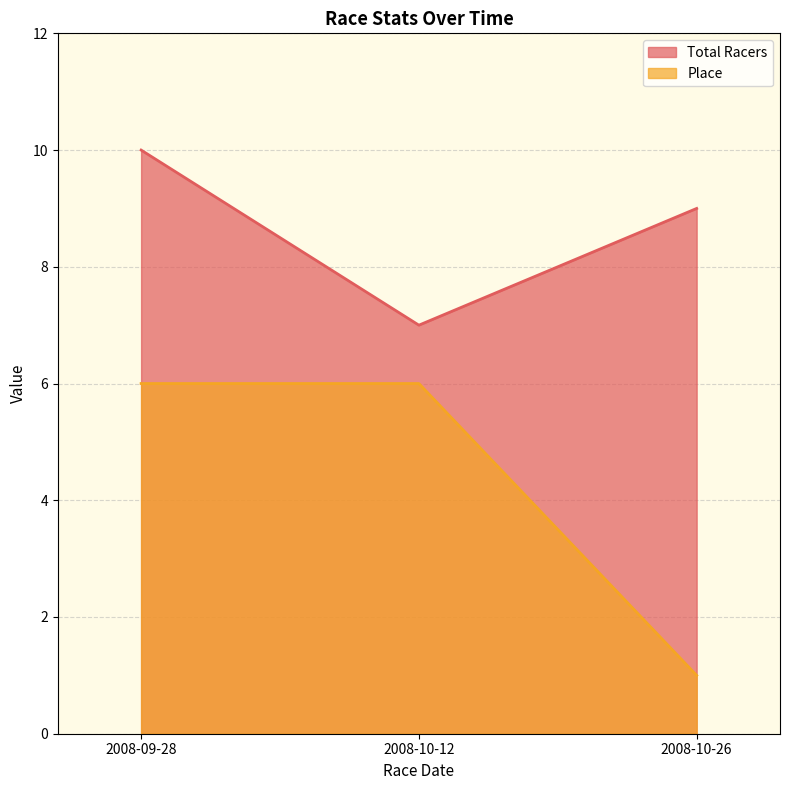

Where is Total Racers nearest to the value 8?

2008-10-12